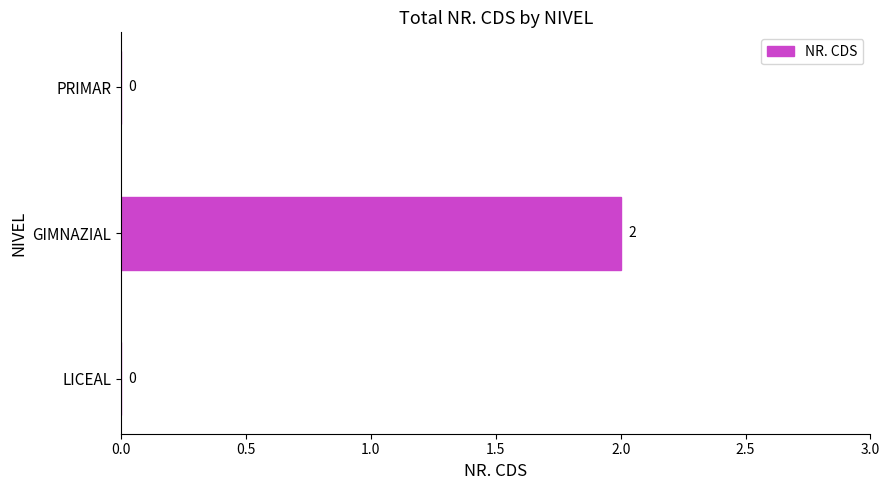

Reading top to bottom, list all the values displayed in this chart.

PRIMAR=0	GIMNAZIAL=2	LICEAL=0